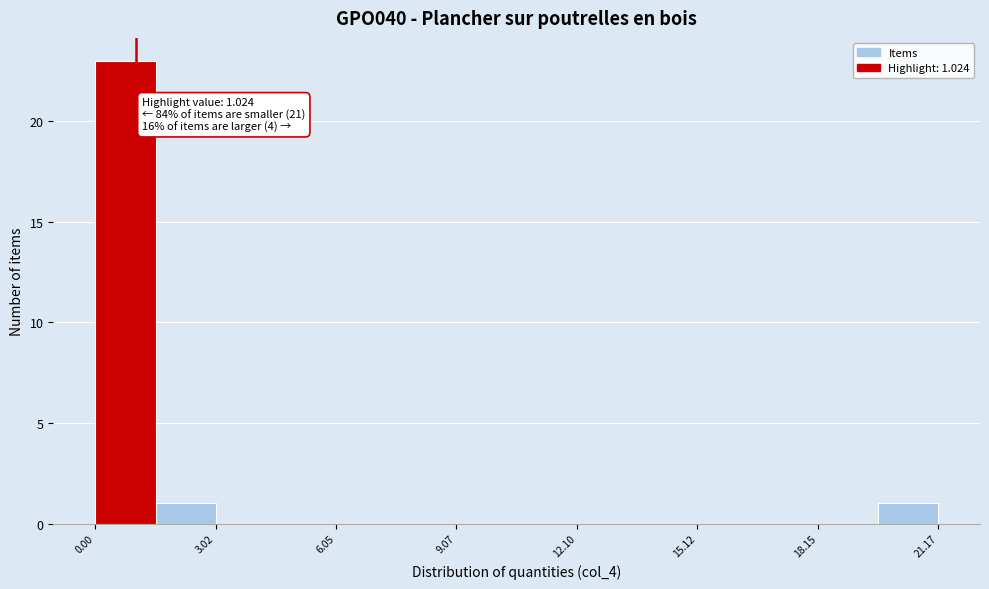

Read against the x-axis, roughly where is the centre of the tallest bar?

1.0